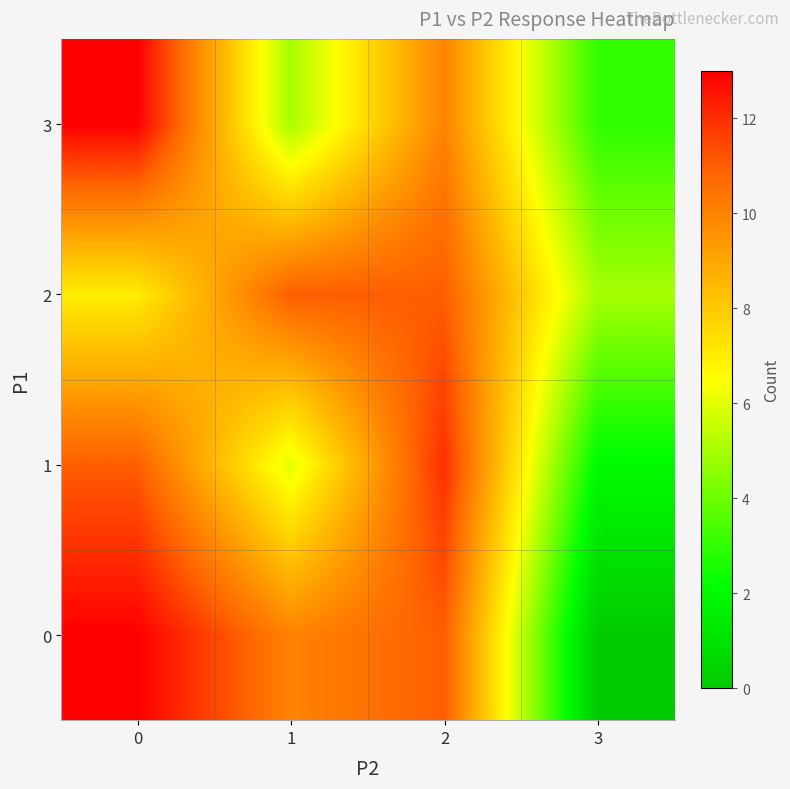

Rank the series at 3 from lowest to highest value.

0, 1, 3, 2